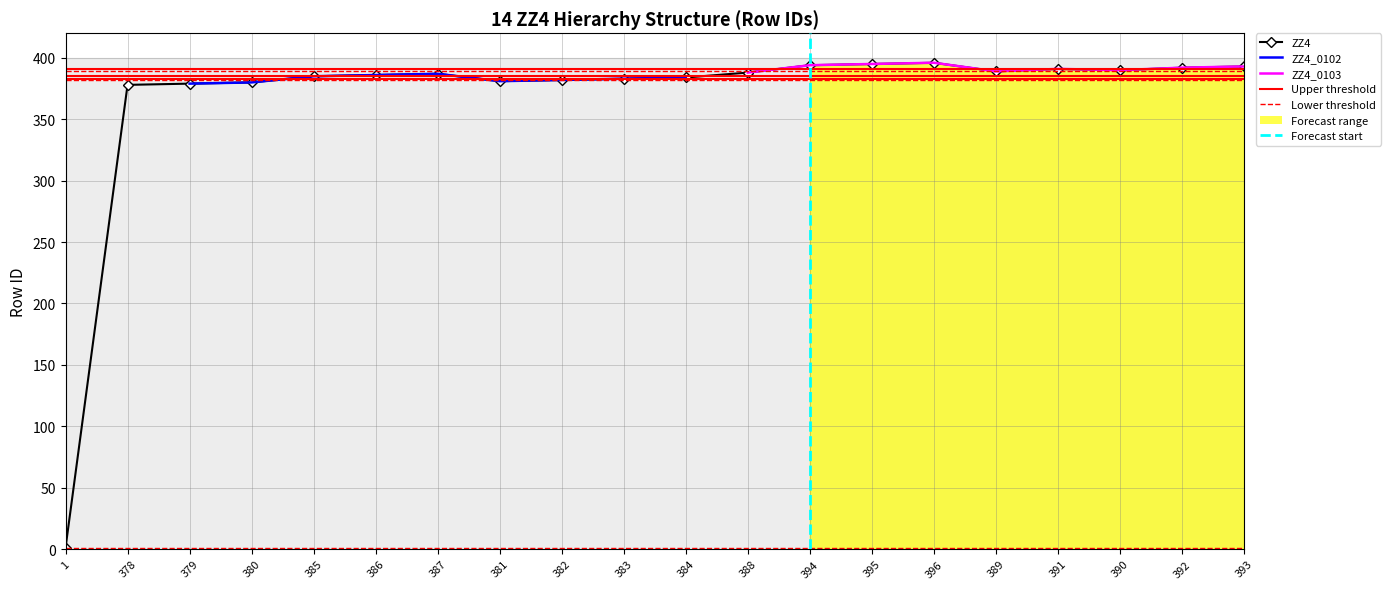

Which series changed the most between 394 and 396?

ZZ4